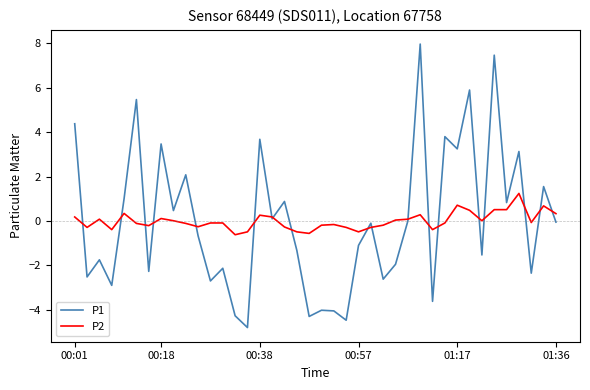

What is the maximum value shown in the chart?

8.0